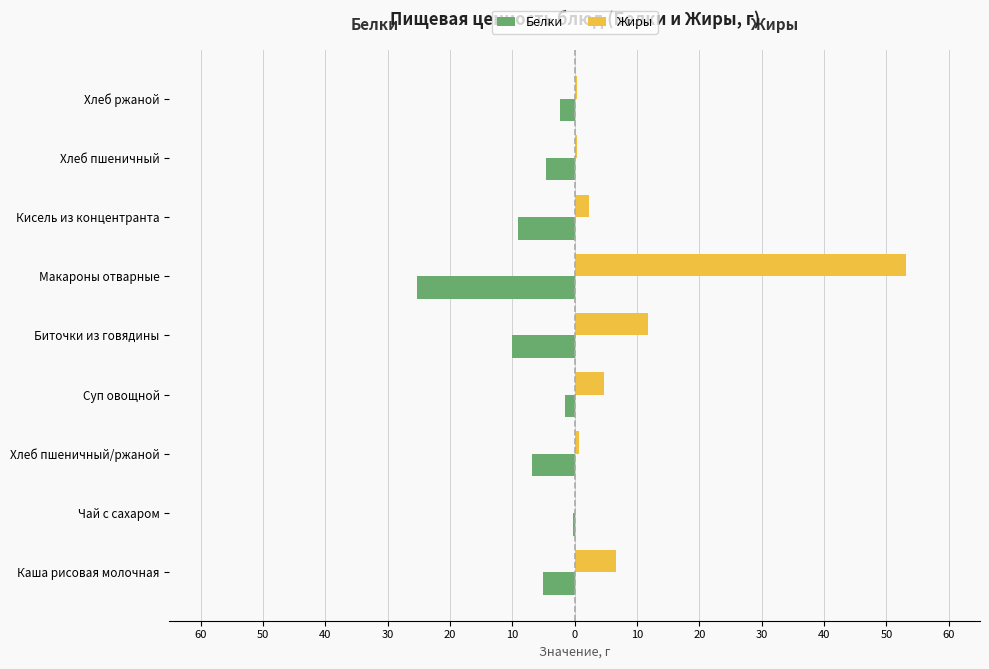

Reading left to right, extract all data points from this chart.

Белки: -5.1	-0.2	-6.9	-1.5	-10.1	-25.4	-9.0	-4.6	-2.3
Жиры: 6.6	0.1	0.7	4.7	11.7	53.1	2.3	0.4	0.3